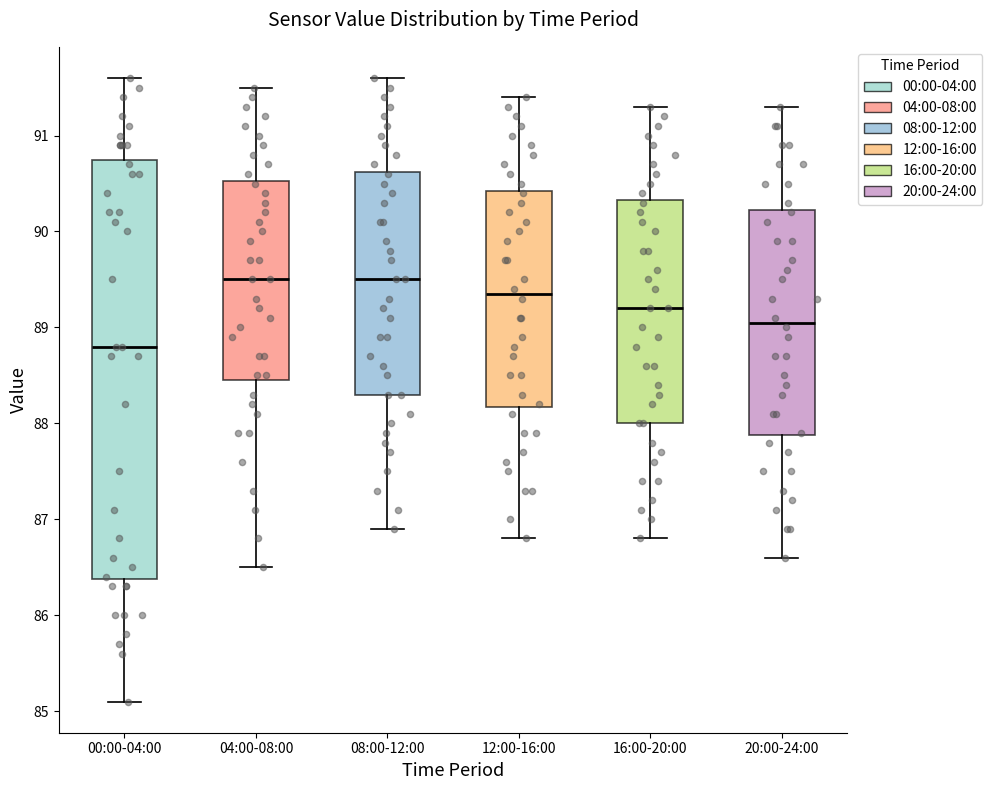

Where is the lower edge of the box for 04:00-08:00 on the y-axis? The values are not printed on the chart, so give them approximately, as read against the axis.

88.5